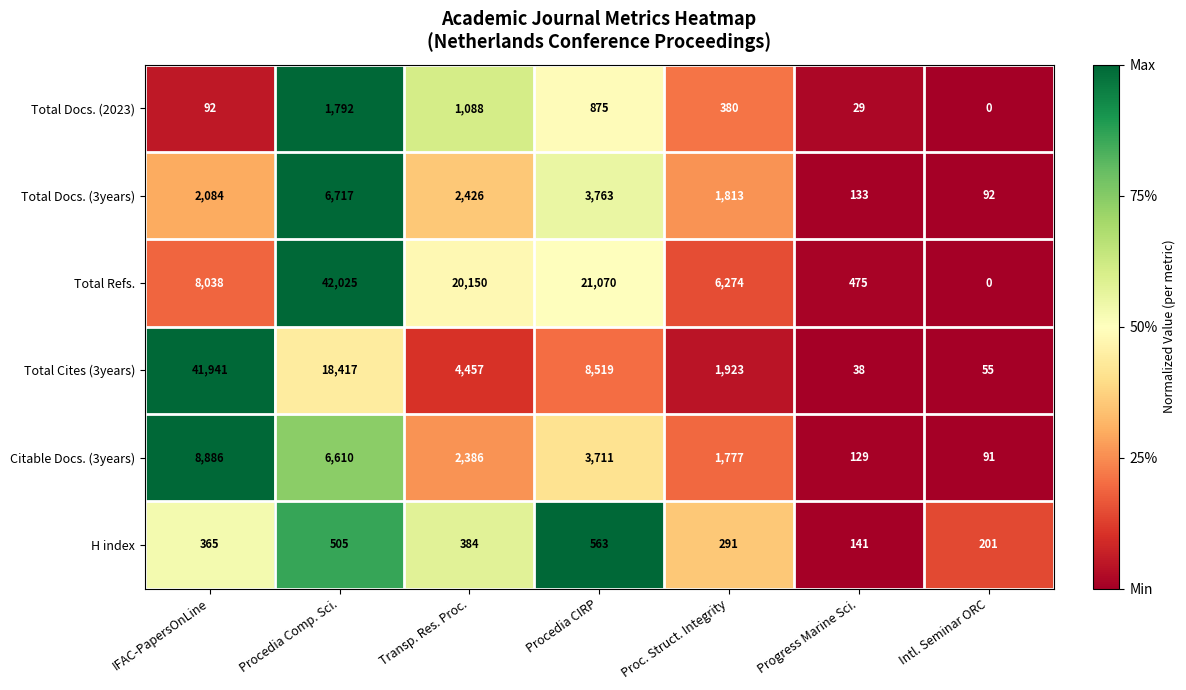

How many positive values does the Total Docs. (2023) series have?

6